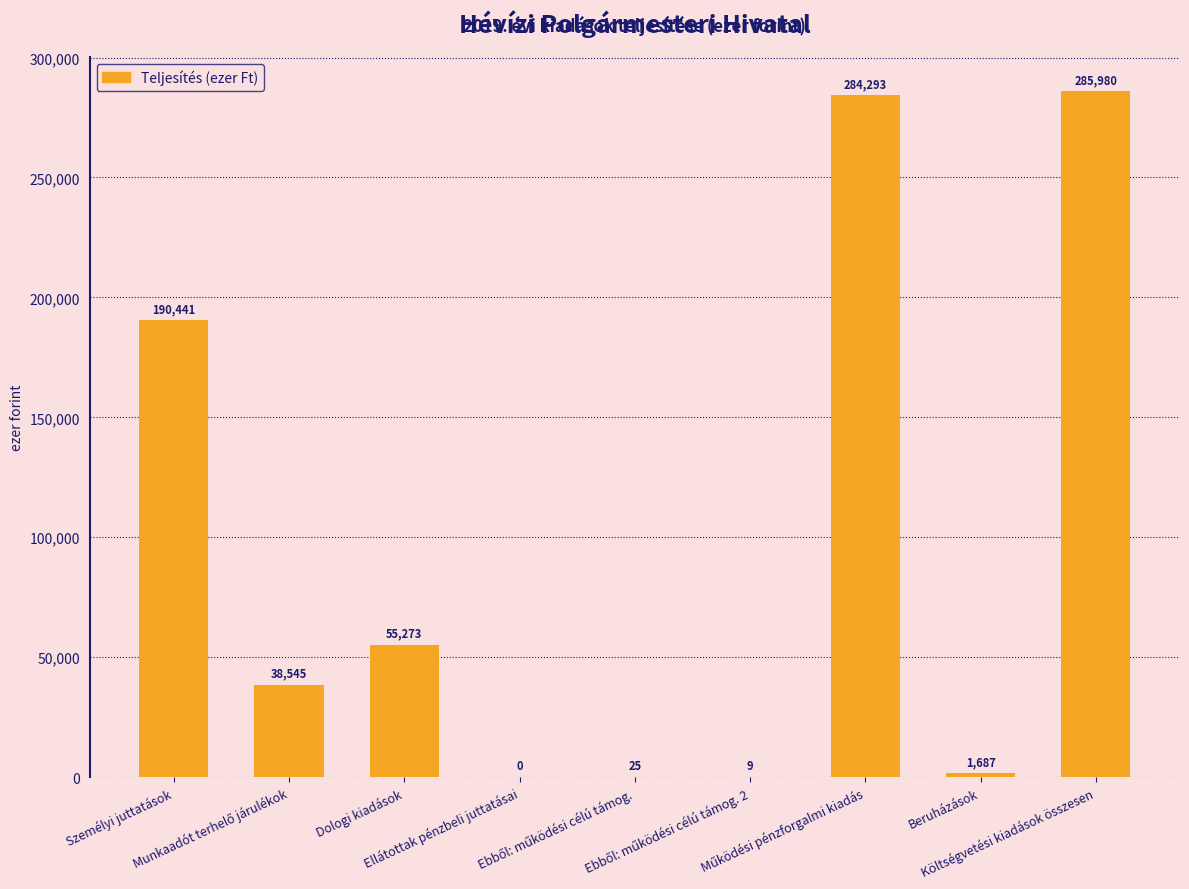

Count the number of data series in this chart.

1